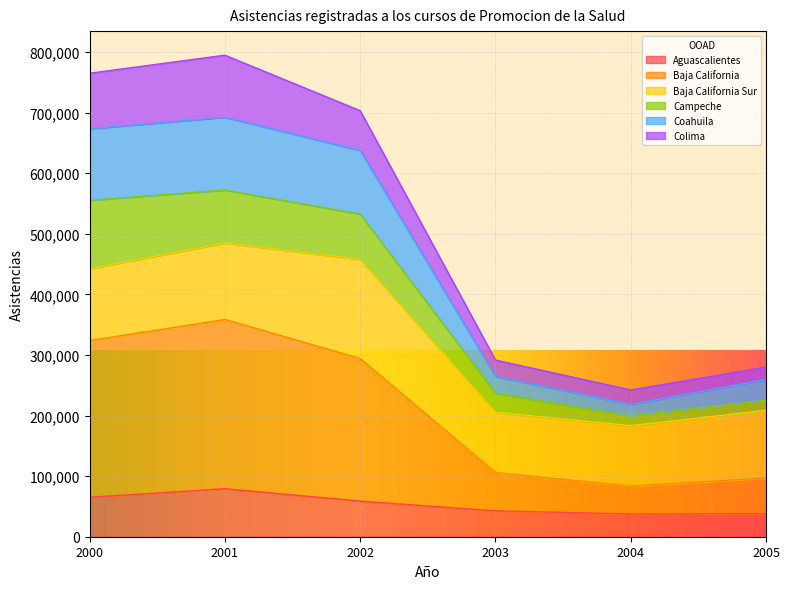

What is the maximum value for Aguascalientes?

79287